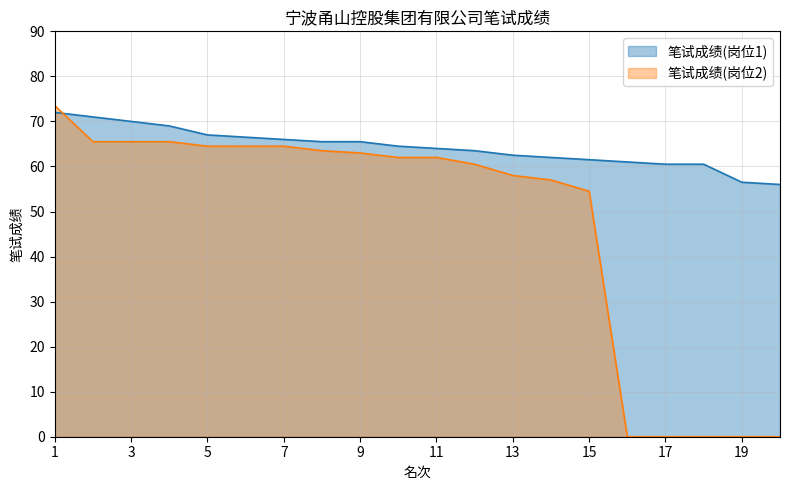

What is the difference between the highest and lowest values at 5?

2.5